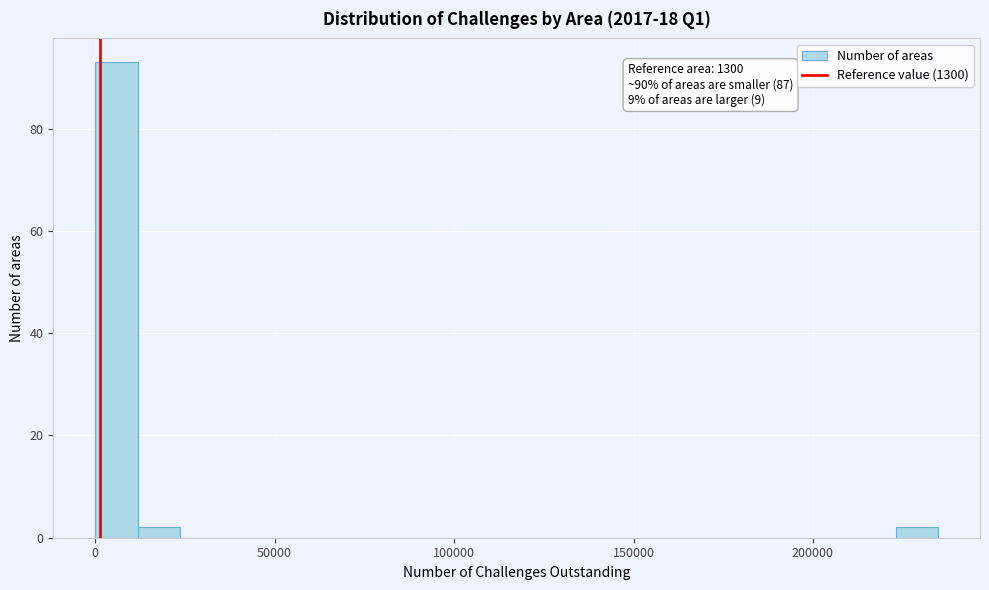

Around what value on the x-axis is the tallest bar? Give the approximate position of its centre, as read against the axis.

5000